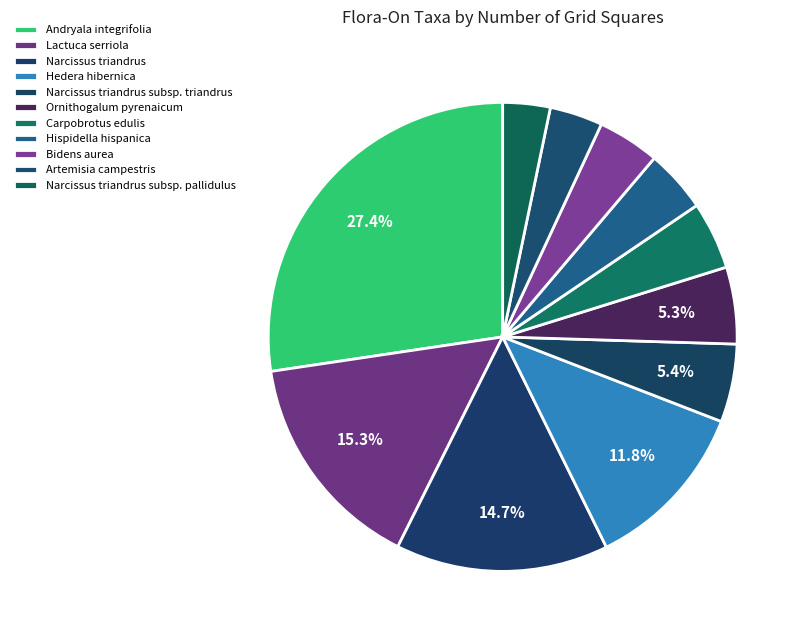

How many slices are in this pie chart?

11